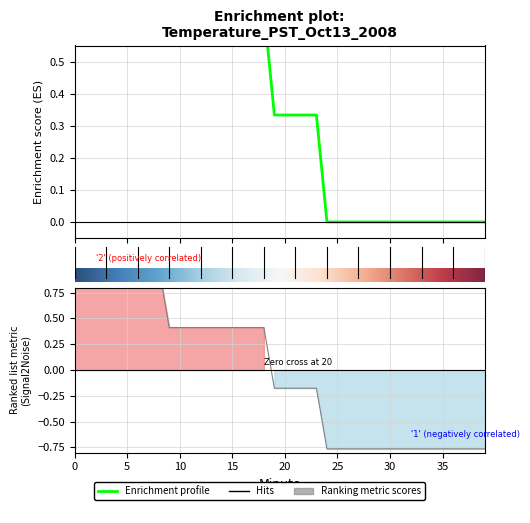

How many values are below zero?

21